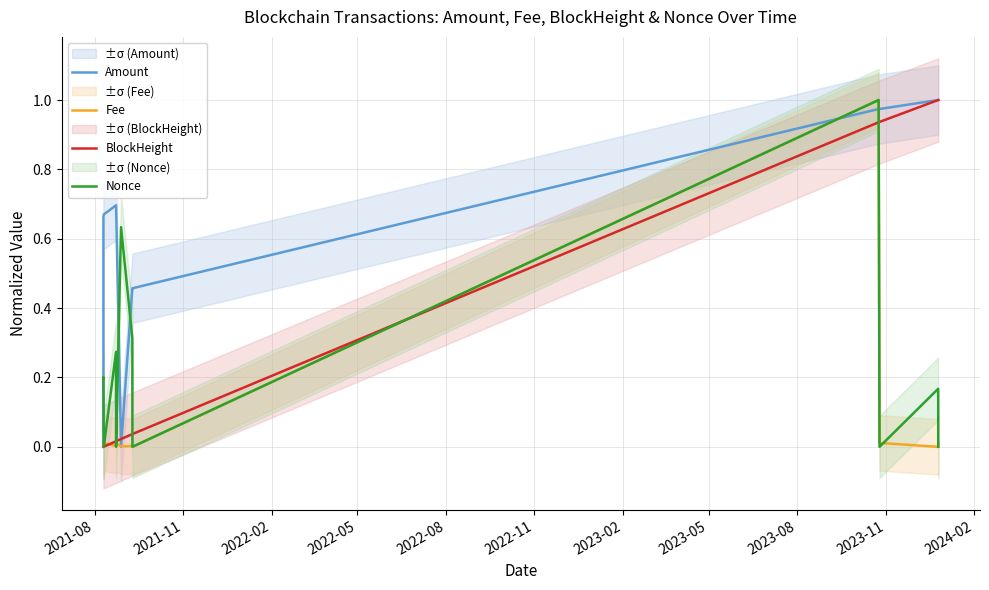

Is the value of BlockHeight at 2024-02 greater than the value of Fee at 2023-02?

Yes